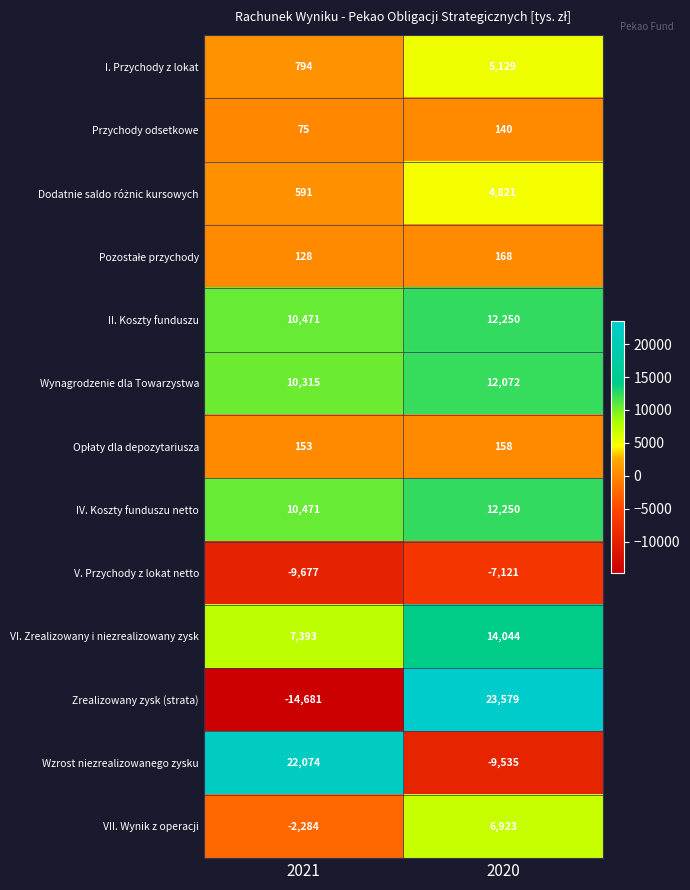

What value does the Wzrost niezrealizowanego zysku series have at 2021, to the nearest 100?

22100